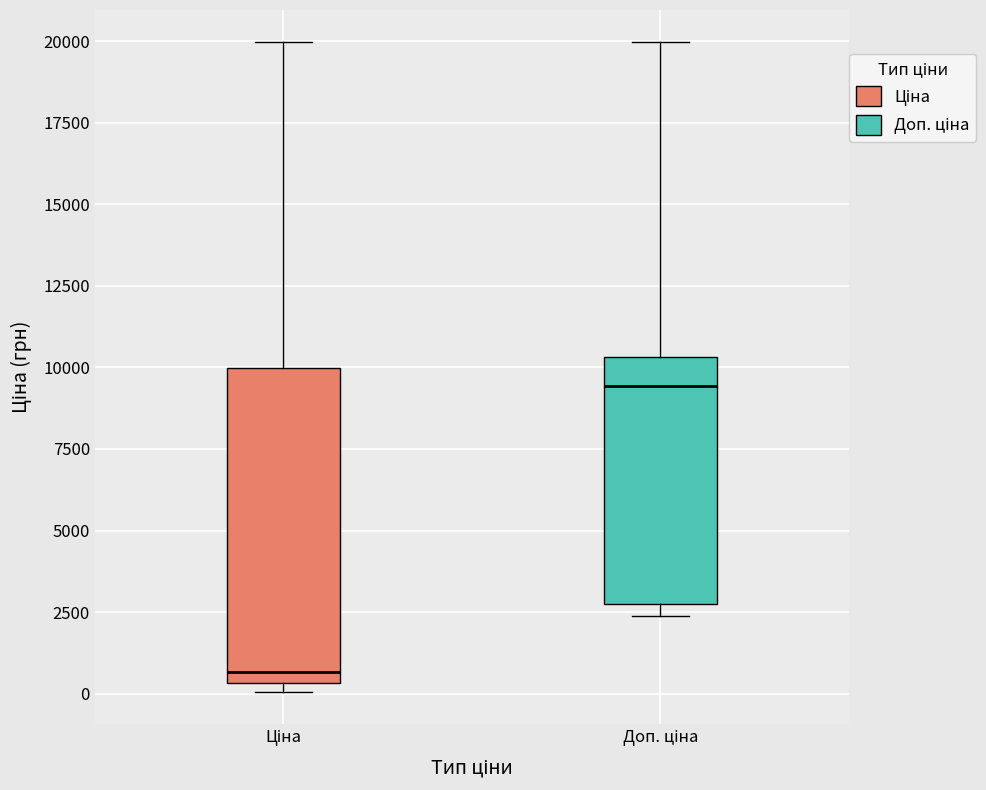

Comparing the boxes themselves (not the whiskers), which one is the tallest?

Ціна